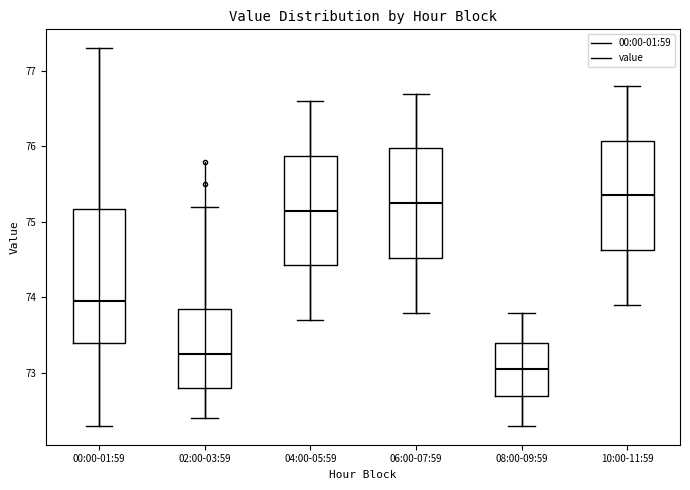

Reading left to right, read every box against the y-axis: the position of its median line, the range the box covers, and the ends of its whiskers. The values are not printed on the chart, so give them approximately, as read against the axis.

00:00-01:59: median 74.0, box 73.4 to 75.2, whiskers 72.3 to 77.3
02:00-03:59: median 73.3, box 72.8 to 73.9, whiskers 72.4 to 75.2
04:00-05:59: median 75.2, box 74.4 to 75.9, whiskers 73.7 to 76.6
06:00-07:59: median 75.3, box 74.5 to 76.0, whiskers 73.8 to 76.7
08:00-09:59: median 73.1, box 72.7 to 73.4, whiskers 72.3 to 73.8
10:00-11:59: median 75.4, box 74.6 to 76.1, whiskers 73.9 to 76.8